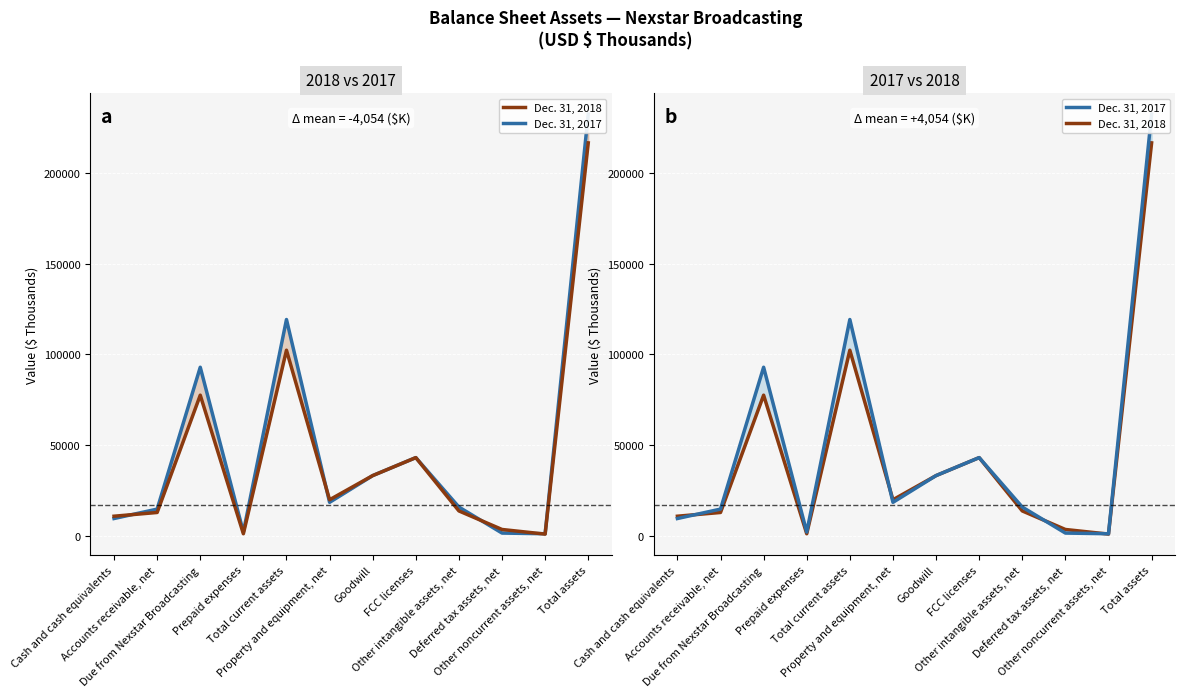

At Other noncurrent assets, net, list the series in order from largest to smallest.

Dec. 31, 2017, Dec. 31, 2018